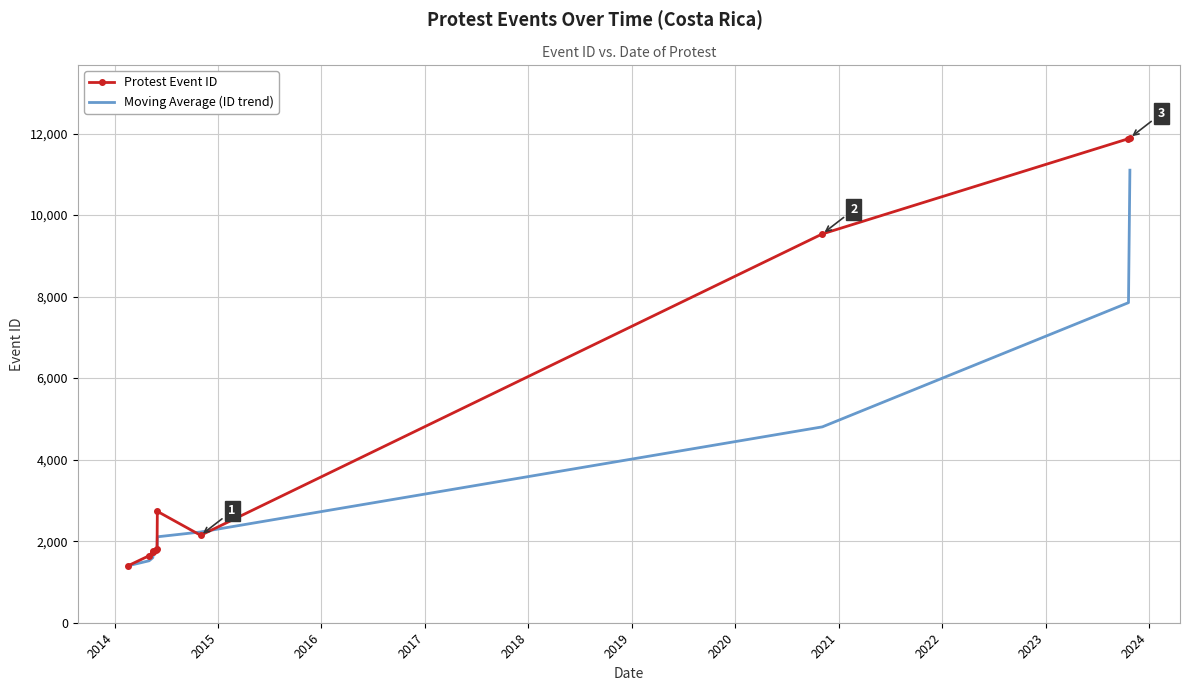

Which series has the largest range (max minus min)?

Protest Event ID